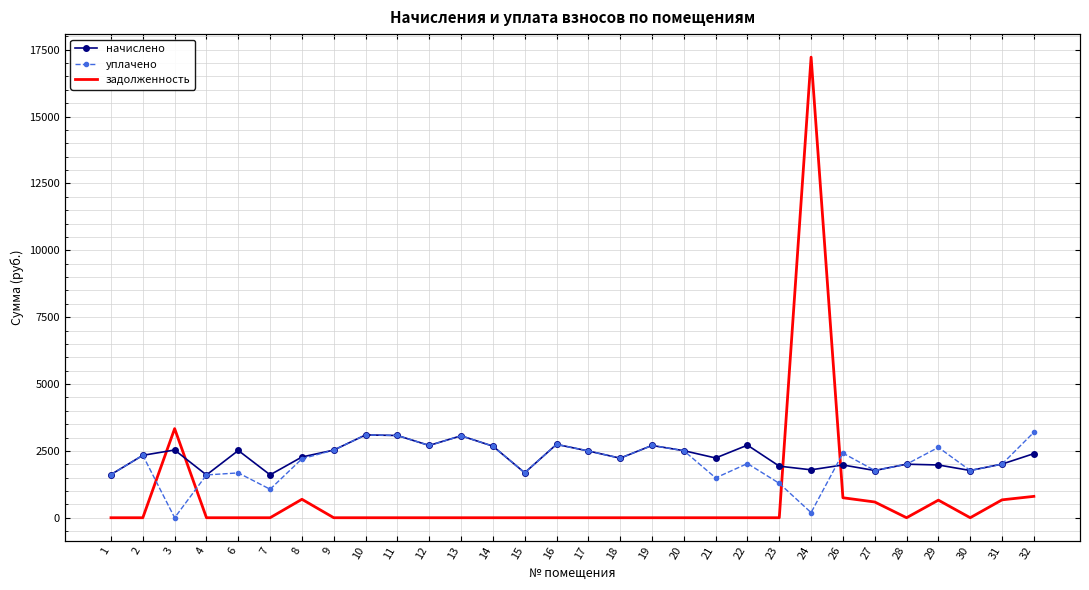

Reading right to left, transcribe all the data shown in this chart.

начислено: 2396.6	2005.7	1766.1	1972.6	2002.0	1766.1	1972.6	1791.9	1928.3	2713.6	2234.3	2507.2	2702.6	2227.0	2496.1	2743.1	1681.3	2676.8	3063.9	2702.6	3075.0	3097.1	2529.3	2271.2	1603.9	2514.5	1600.2	2533.0	2333.9	1614.9
уплачено: 3195.4	2005.7	1766.1	2630.1	2002.0	1766.1	2415.5	191.3	1285.5	2026.7	1489.5	2507.2	2702.6	2227.0	2496.1	2743.1	1681.3	2676.8	3063.9	2702.6	3075.0	3097.1	2529.3	2203.6	1064.9	1676.4	1600.2	0.0	2333.9	1614.9
задолженность: 798.9	668.6	0.0	657.5	0.0	588.7	747.3	17223.7	0.0	0.0	0.0	0.0	0.0	0.0	0.0	0.0	0.0	0.0	0.0	0.0	0.0	0.0	0.0	689.5	0.0	0.0	0.0	3331.4	0.0	0.0